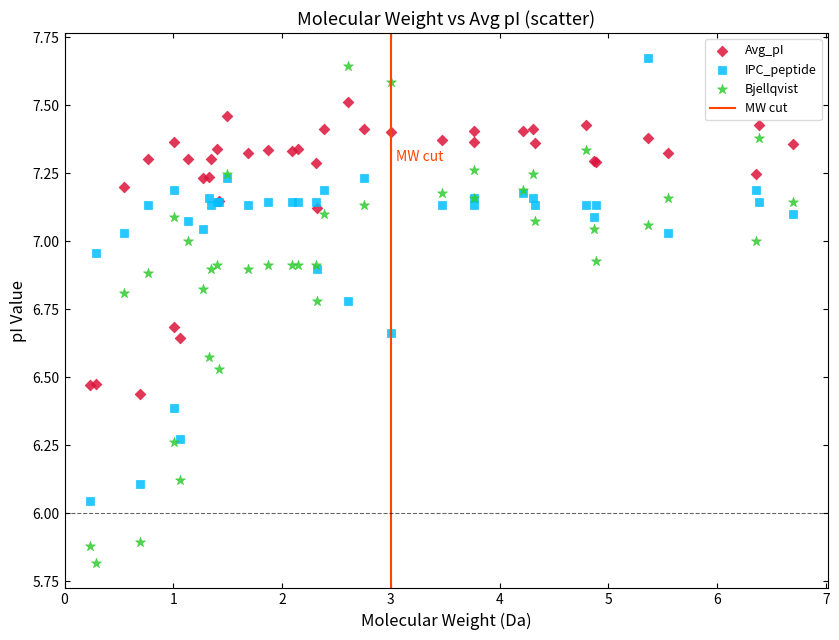

In the Bjellqvist series, what Y value is closest to 6?

5.9